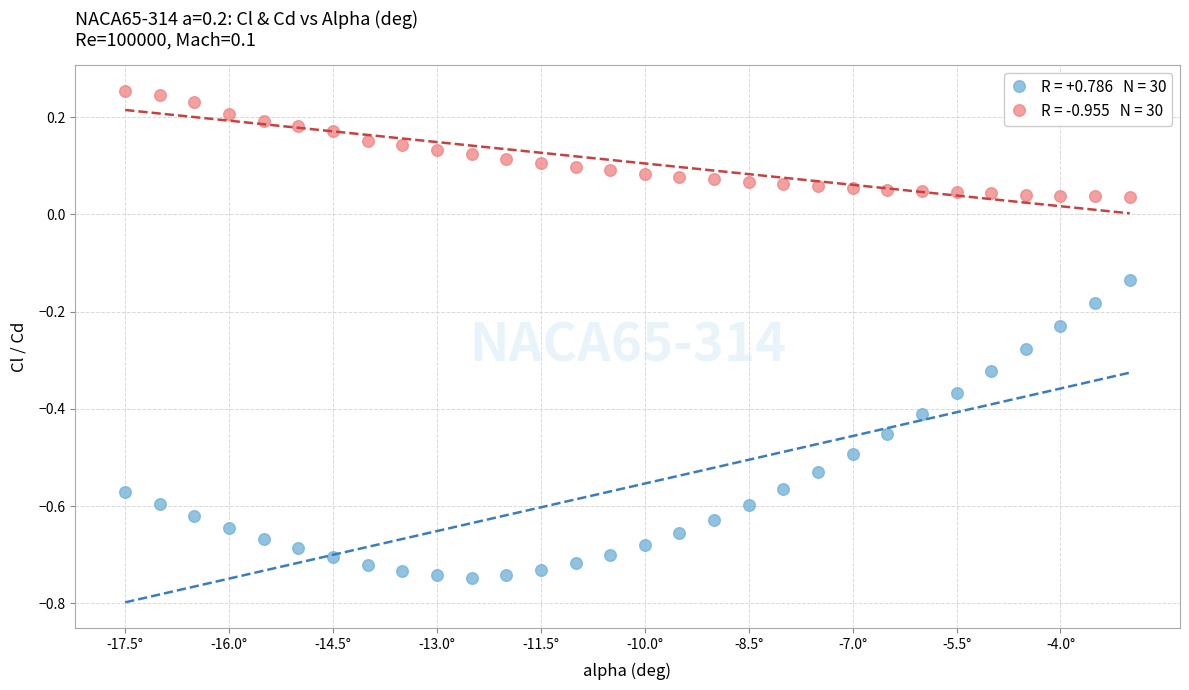

Across all data points, what is the range of X values (max minus min)?

14.5